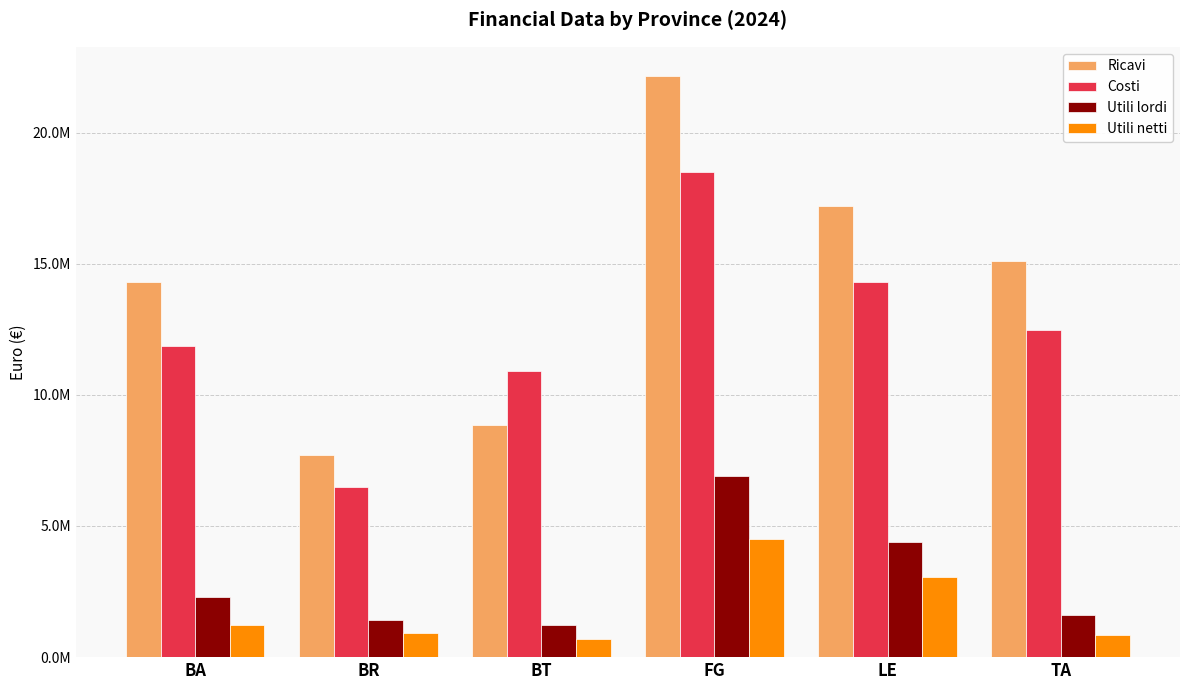

What is the label of the 3rd bar from the right?

FG